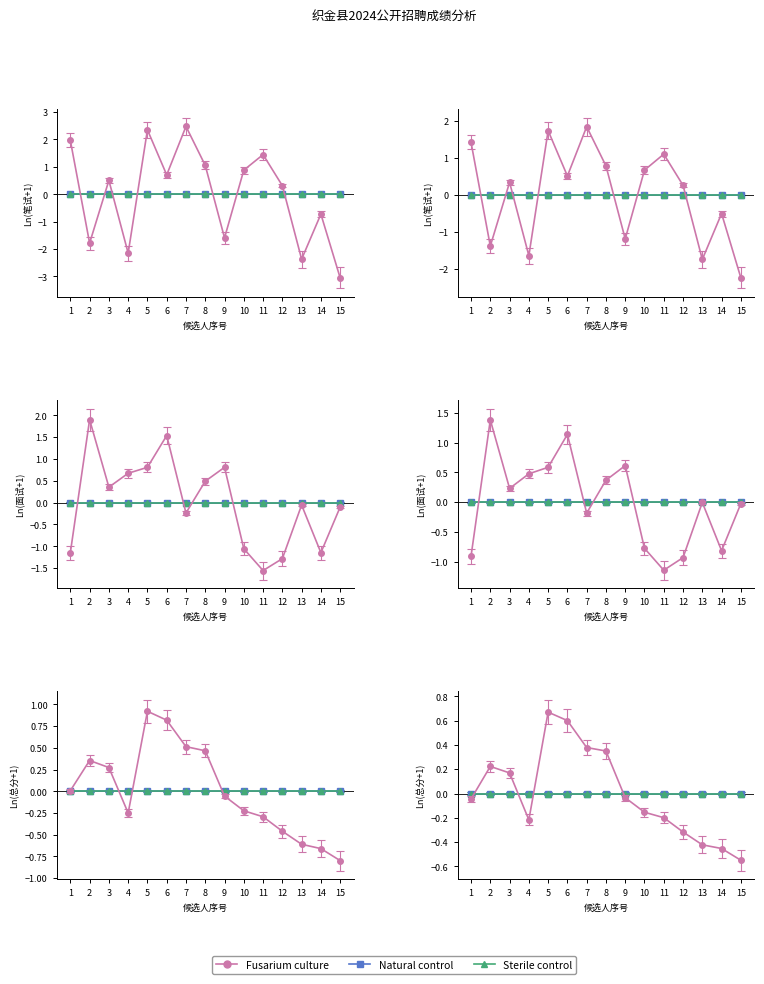

How many lines are shown in the chart?

3